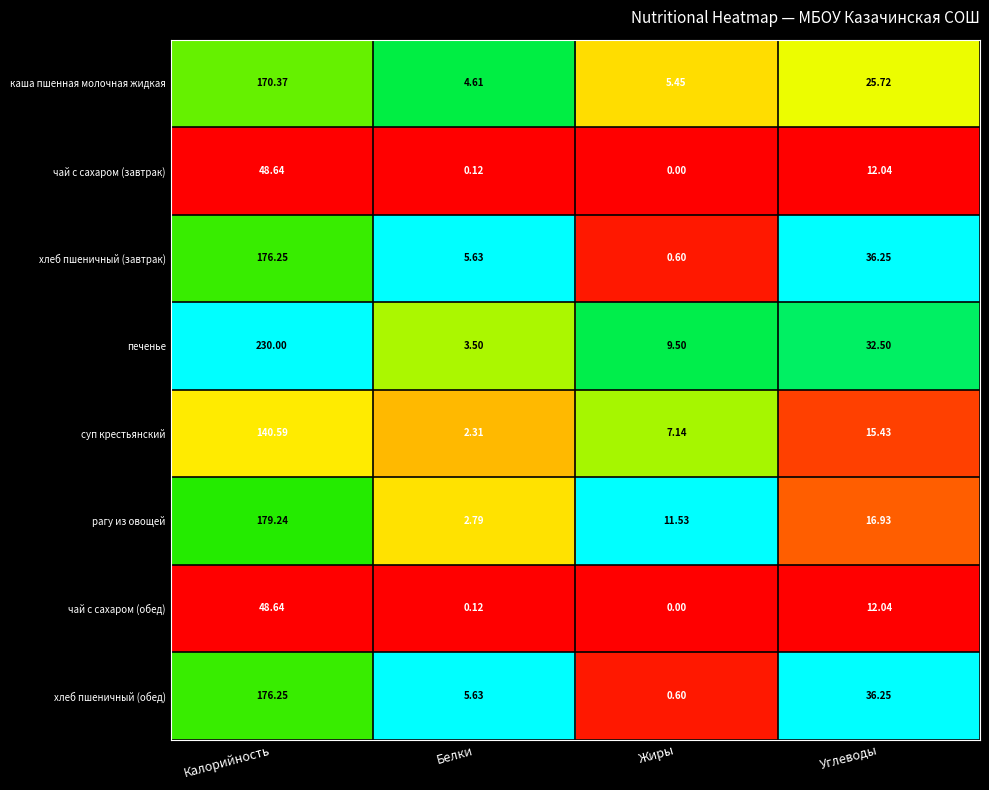

At which category does the chart reach its peak across all series?

Калорийность